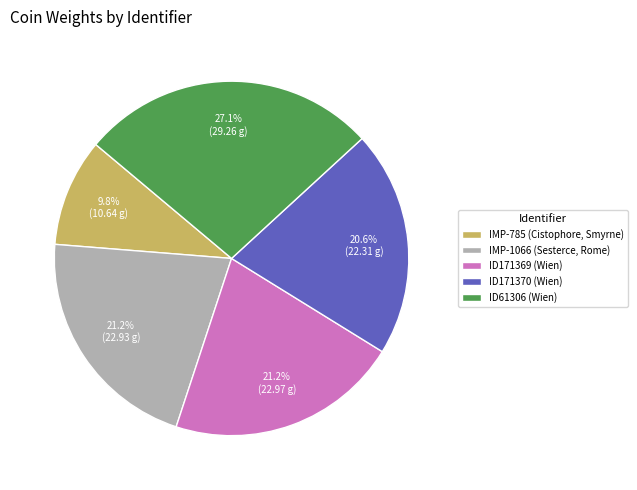

What is the smallest slice in the pie chart?

IMP-785 (Cistophore, Smyrne)